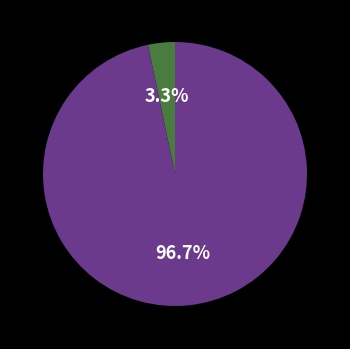

Is there a majority slice in this chart?

Yes